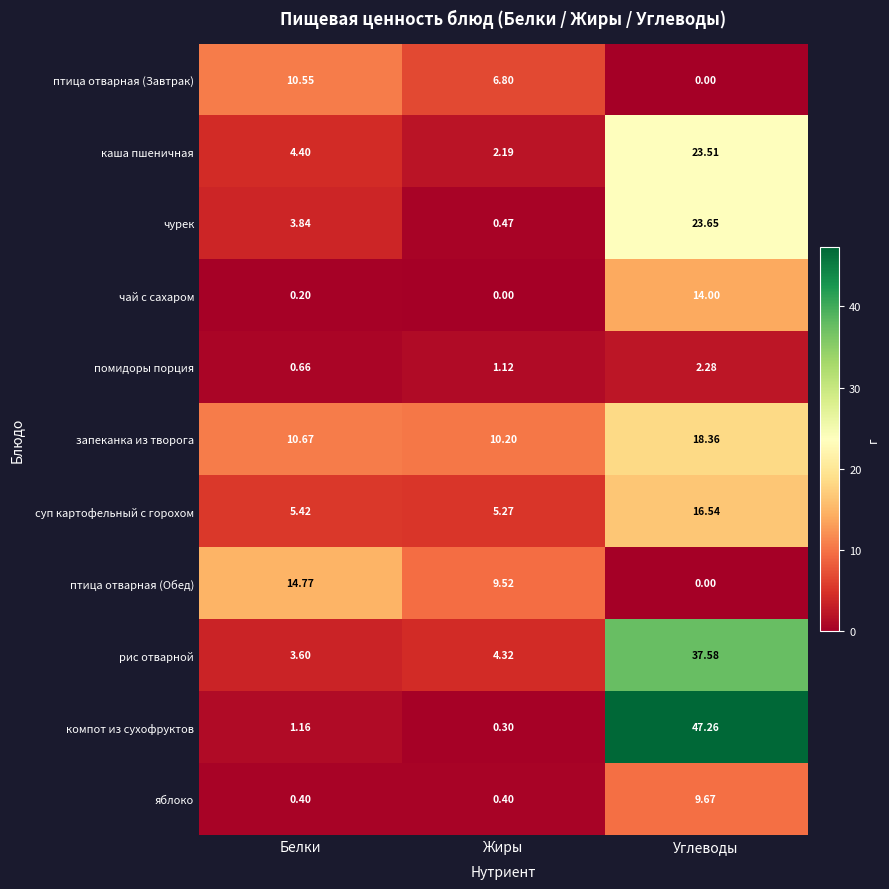

Where does the птица отварная (Обед) series first go above 9?

Белки